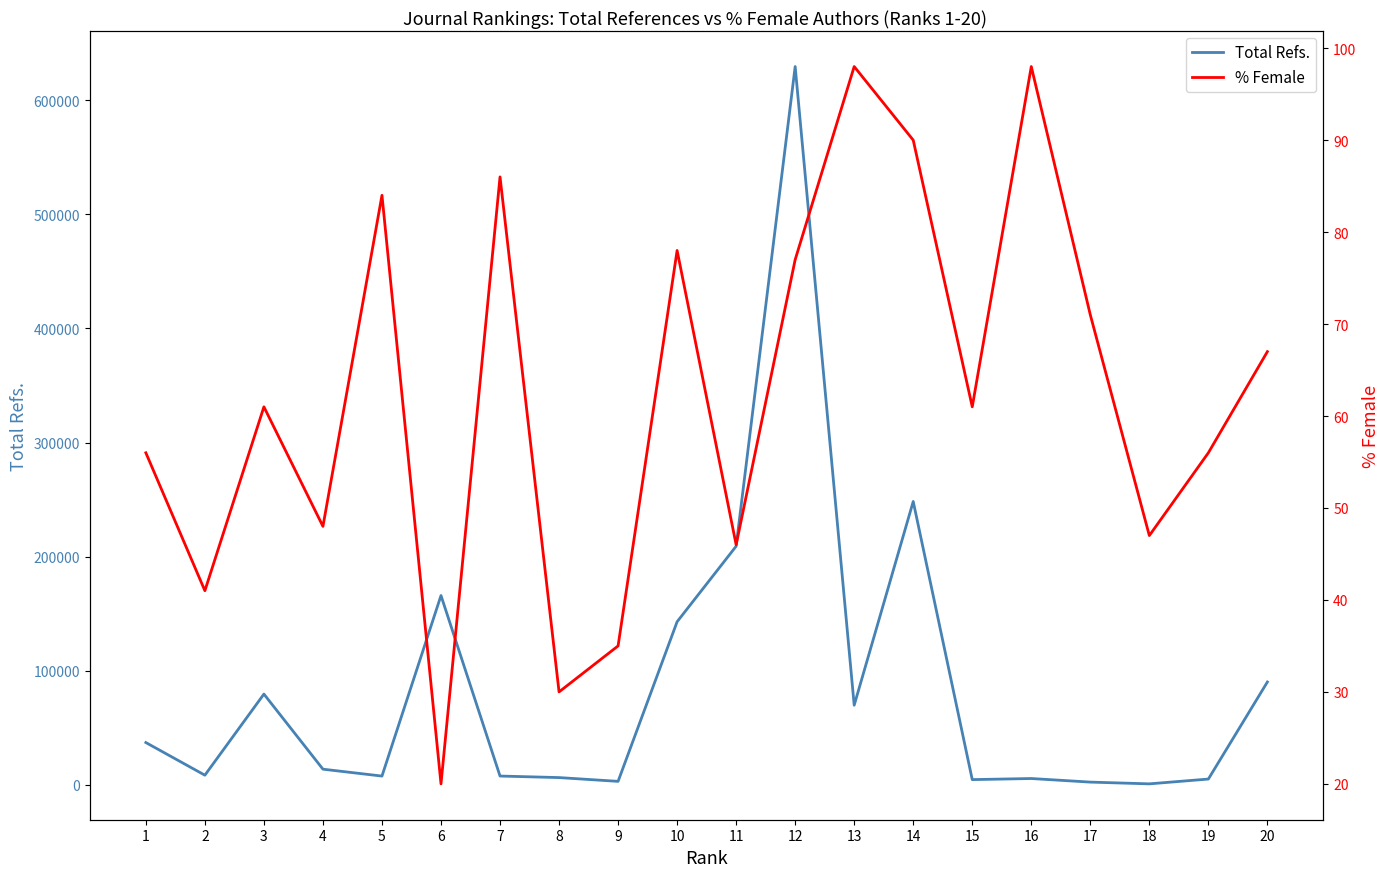

What are all the series names shown in the legend?

Total Refs., % Female